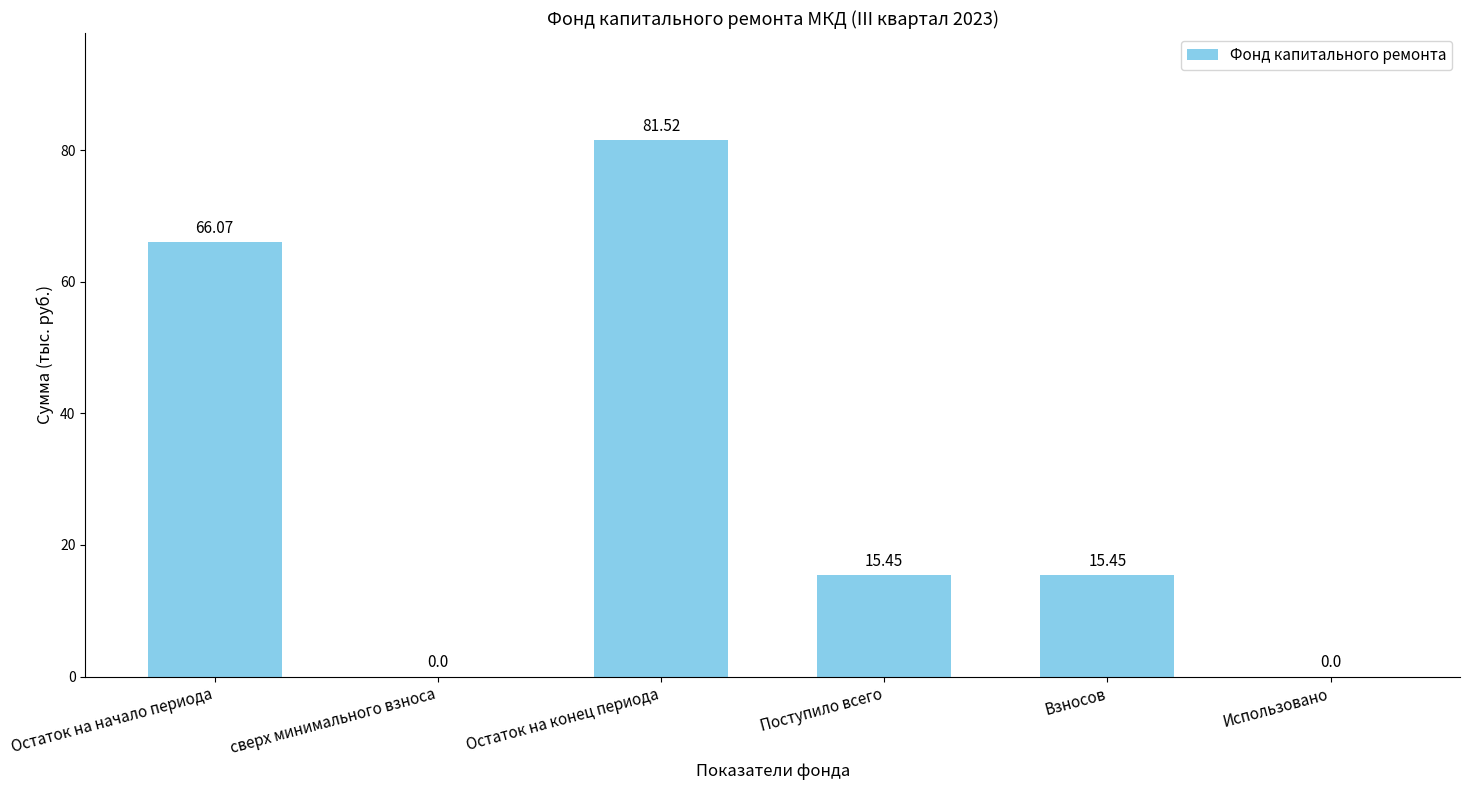

At which label does the data first exceed 15?

Остаток на начало периода